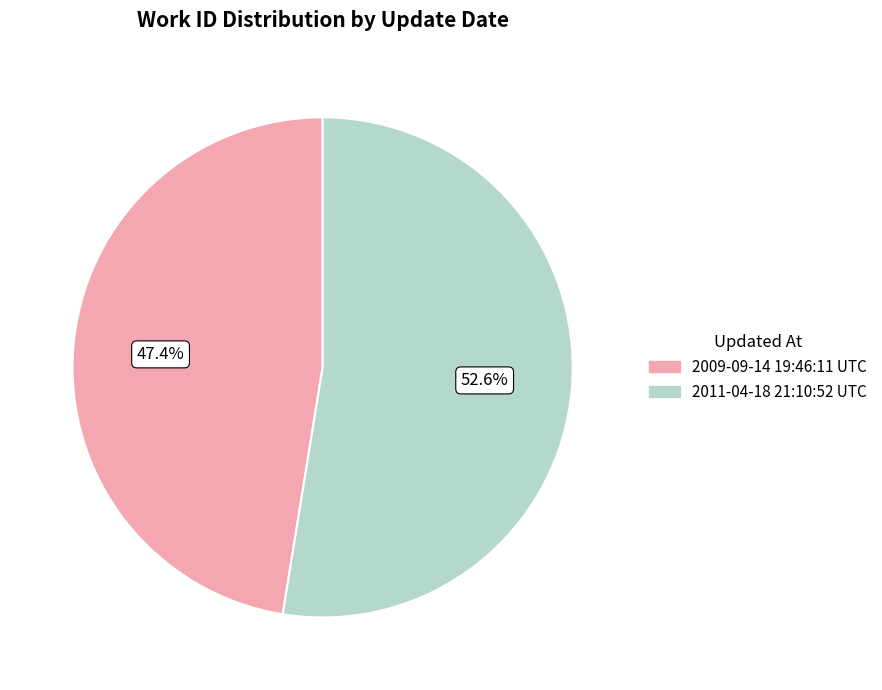

What percentage is the 2009-09-14 19:46:11 UTC slice, to the nearest percent?

47%